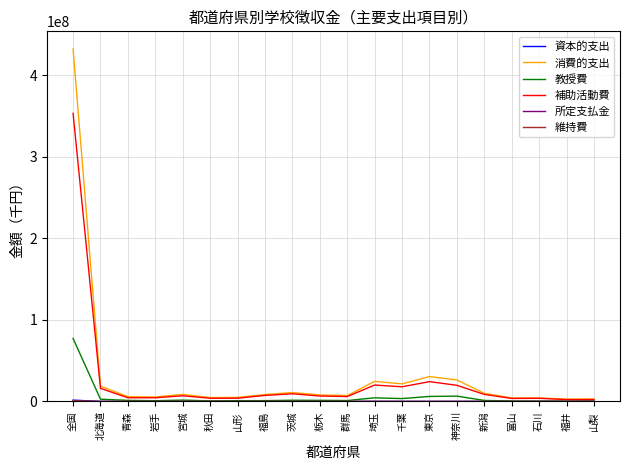

What is the maximum value shown in the chart?

432176097